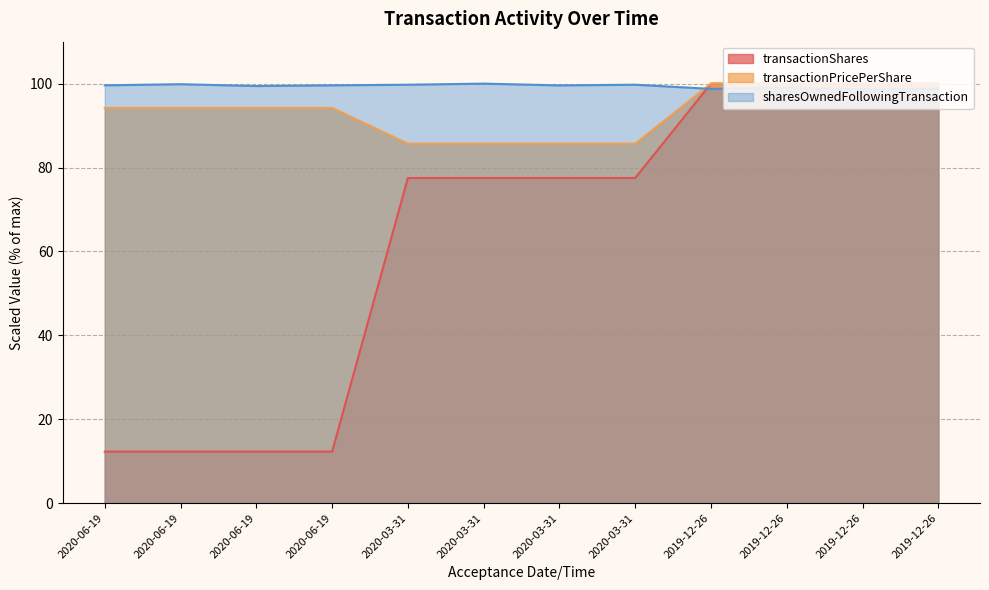

What is the smallest value displayed?

12.3